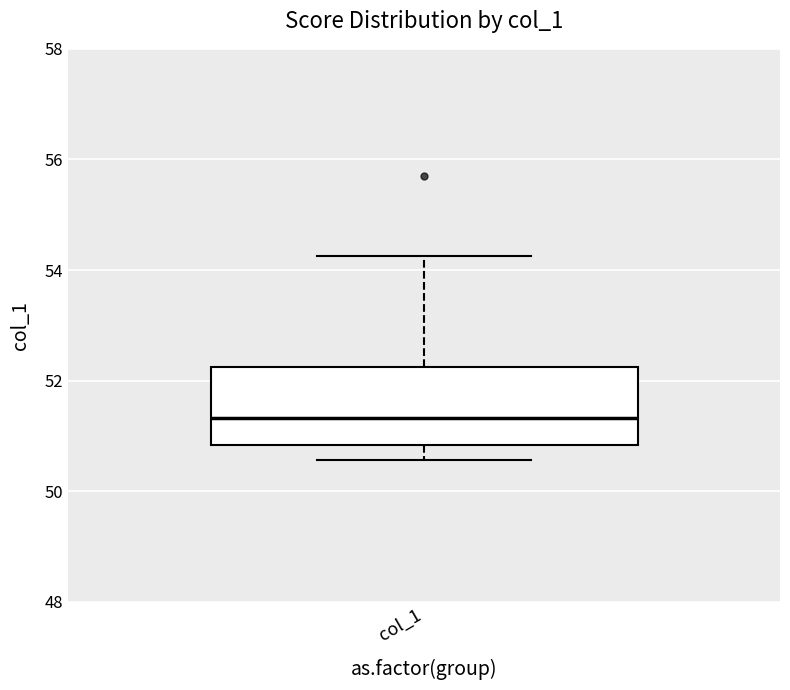

Transcribe this box plot: give where the median line is, the range the box spans, and where the two whiskers end, as read against the y-axis. The values are not printed on the chart, so give them approximately, as read against the axis.

median 51.4, box 50.8 to 52.2, whiskers 50.6 to 54.2